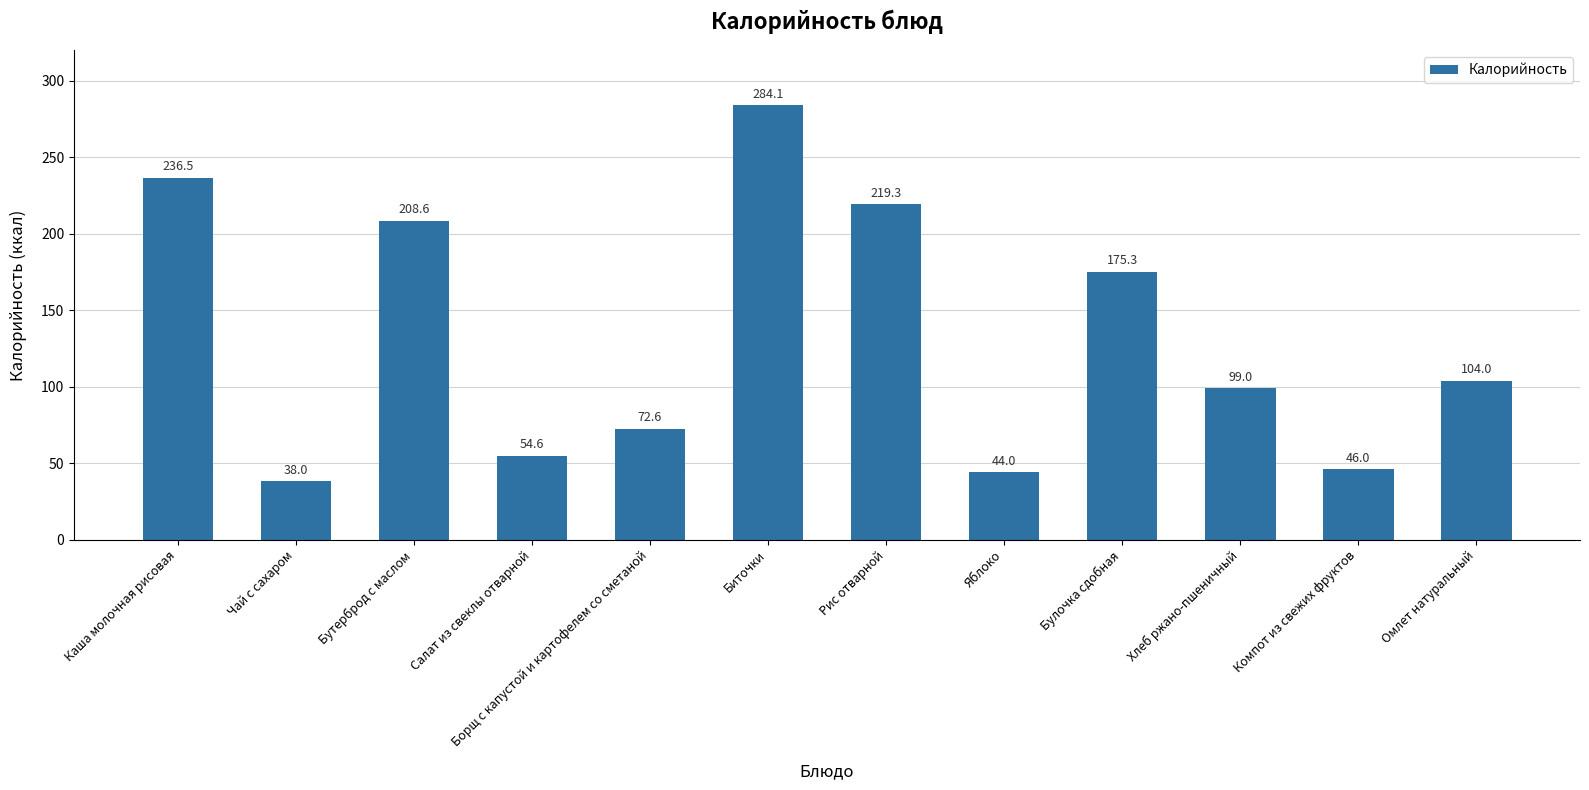

Reading left to right, what are all the values shown in this chart?

Каша молочная рисовая=236.5	Чай с сахаром=38.0	Бутерброд с маслом=208.6	Салат из свеклы отварной=54.6	Борщ с капустой и картофелем со сметаной=72.6	Биточки=284.1	Рис отварной=219.3	Яблоко=44.0	Булочка сдобная=175.3	Хлеб ржано-пшеничный=99.0	Компот из свежих фруктов=46.0	Омлет натуральный=104.0